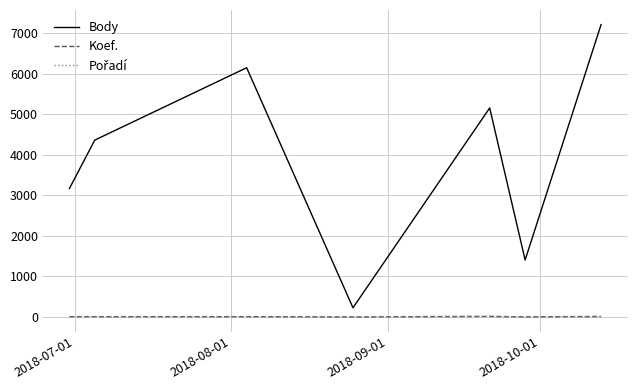

Which series has the largest range (max minus min)?

Body